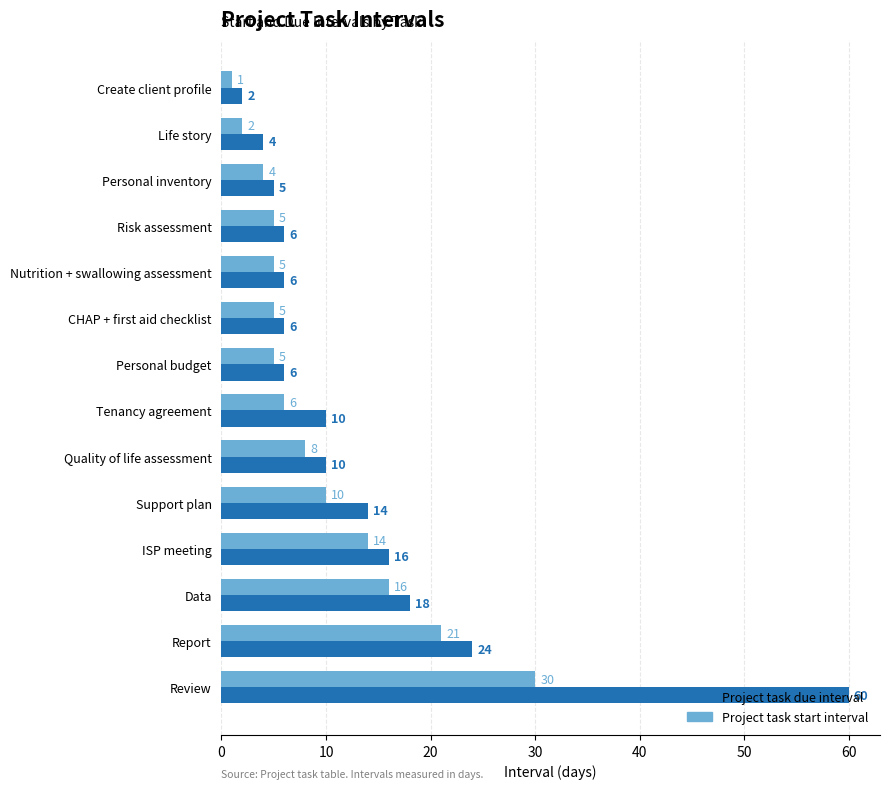

Between Quality of life assessment and Report, which series saw the biggest shift?

Project task due interval